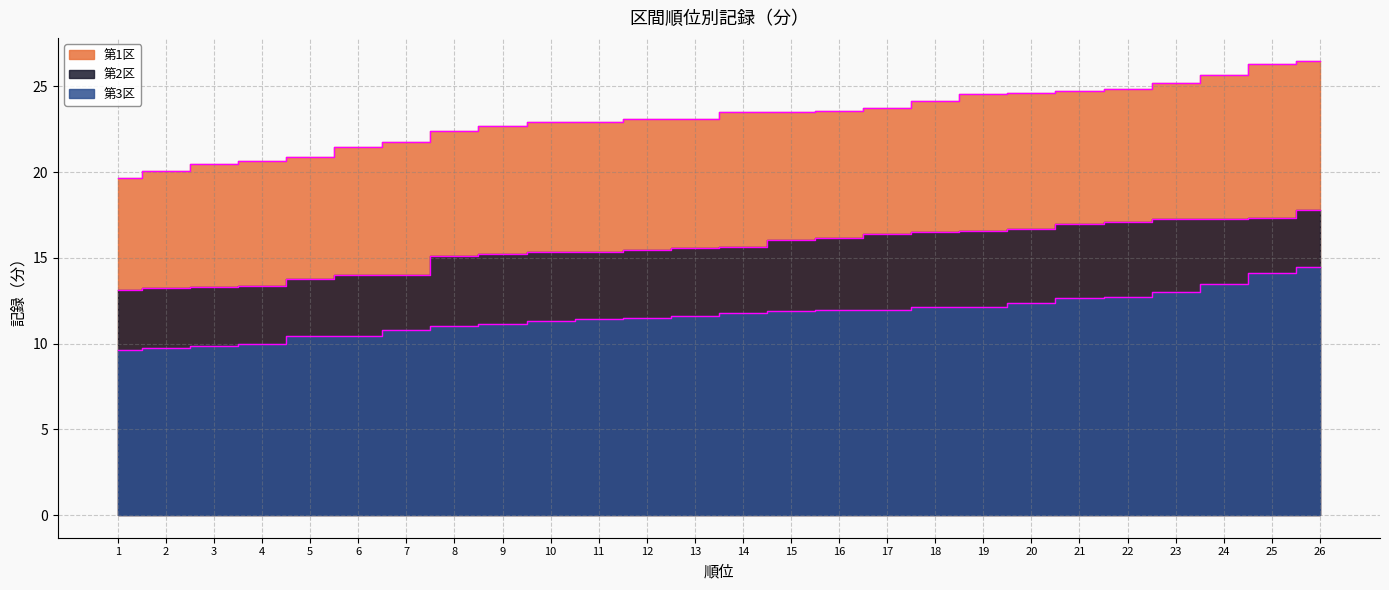

List the series in order of their overall mean, lowest first.

第3区, 第2区, 第1区